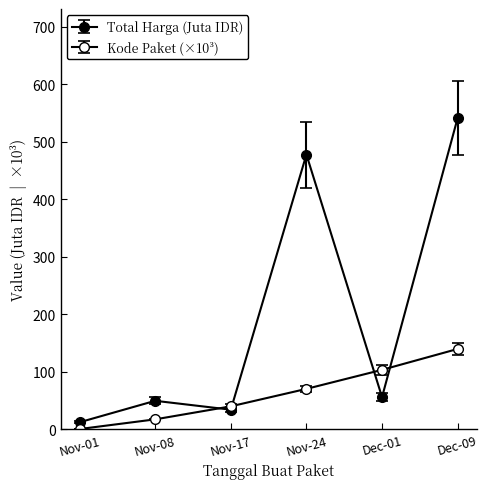

Count the number of data series in this chart.

2